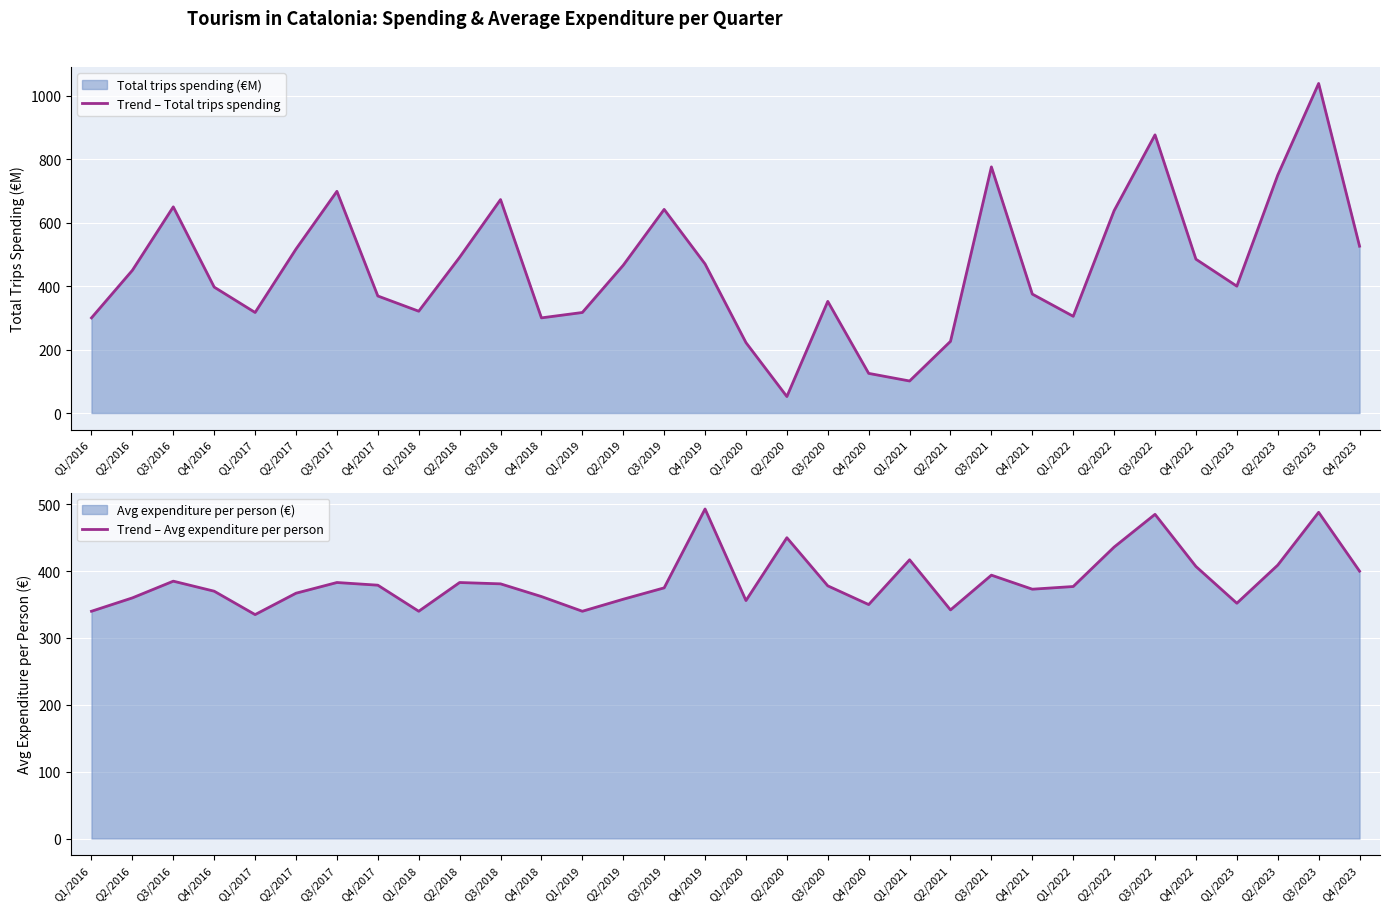

Is it true that Trend – Avg expenditure per person equals 360 at Q2/2016?

True